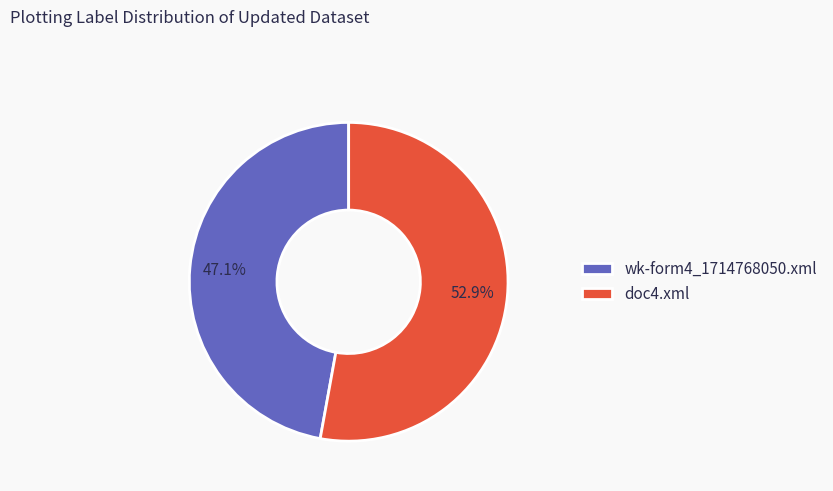

Which has a higher value, wk-form4_1714768050.xml or doc4.xml?

doc4.xml